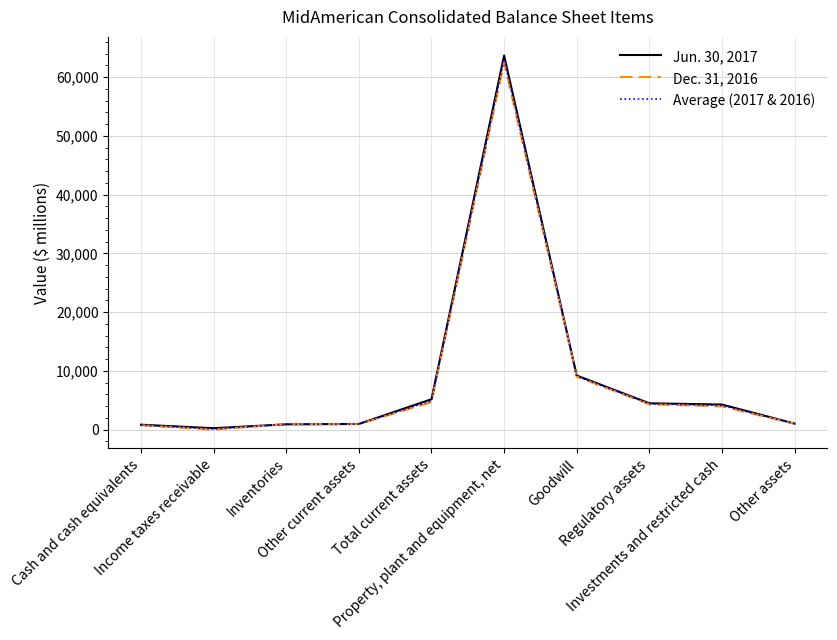

Is it true that Jun. 30, 2017 equals 1018.0 at Other assets?

True